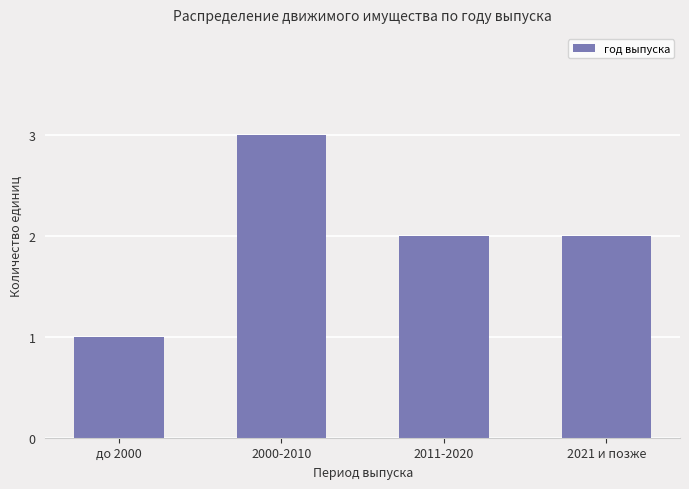

Does the chart contain any negative values?

No